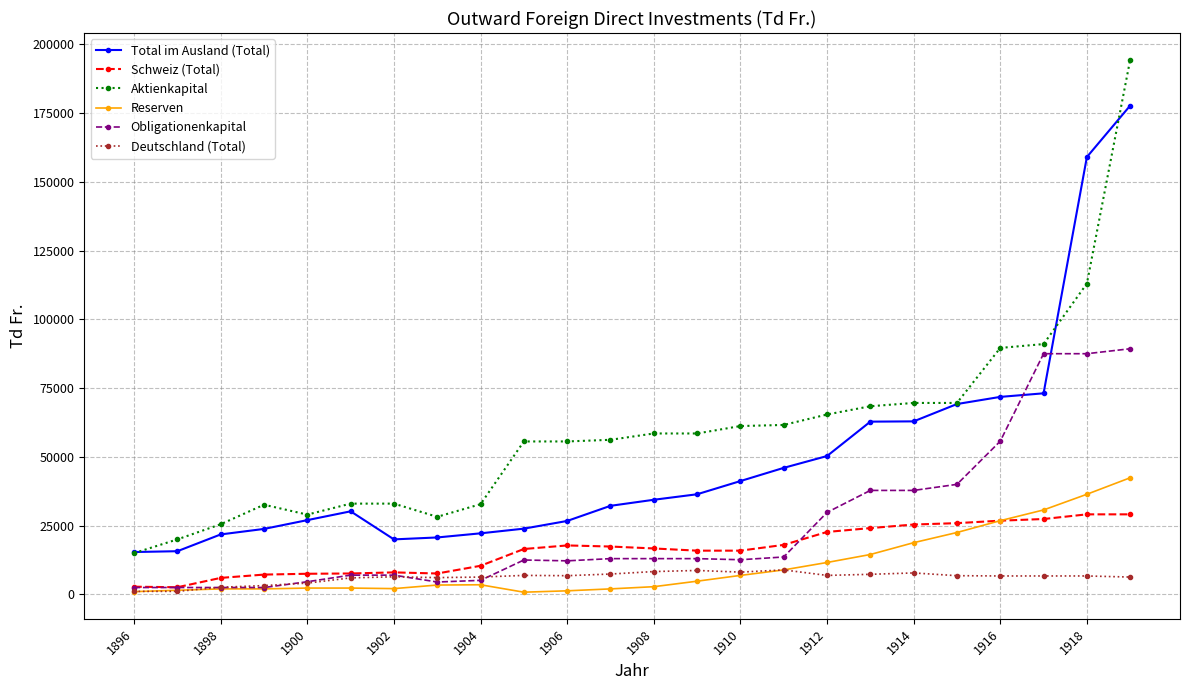

Rank the series by their maximum value, from highest to lowest.

Aktienkapital, Total im Ausland (Total), Obligationenkapital, Reserven, Schweiz (Total), Deutschland (Total)